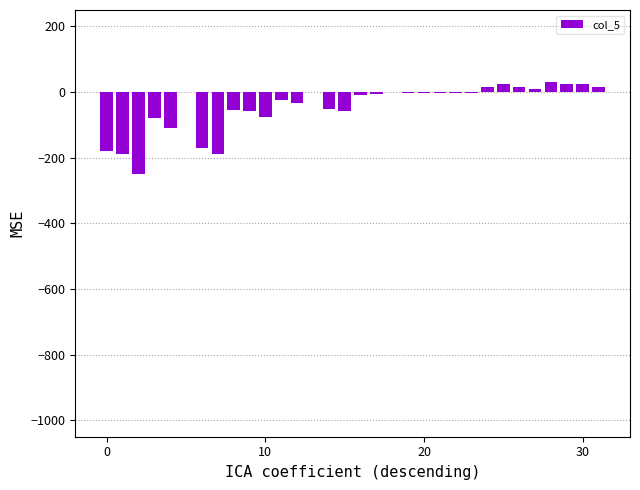

How many data points does each series have?

32